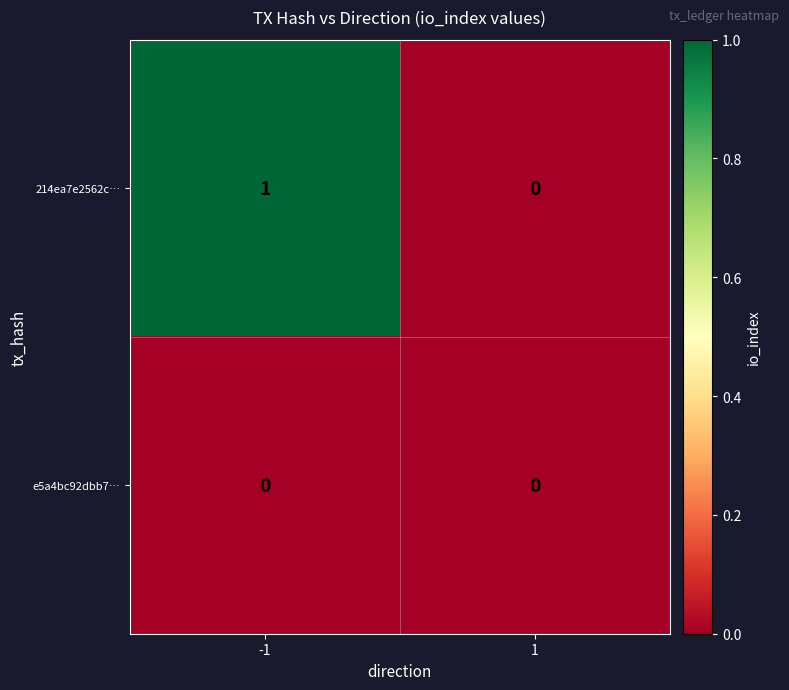

Is it true that e5a4bc92dbb7… equals 0 at -1?

True